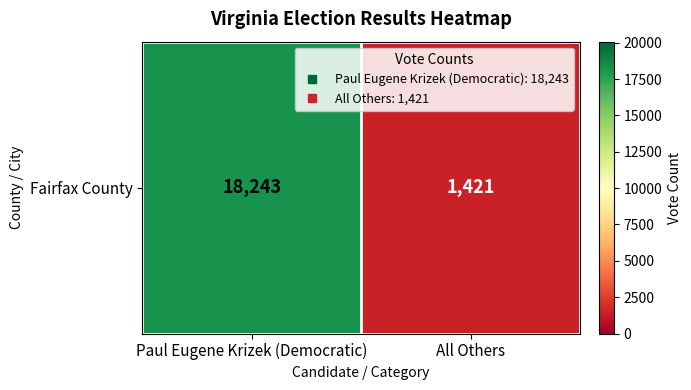

Reading right to left, what are all the values shown in this chart?

All Others=1421	Paul Eugene Krizek (Democratic)=18243